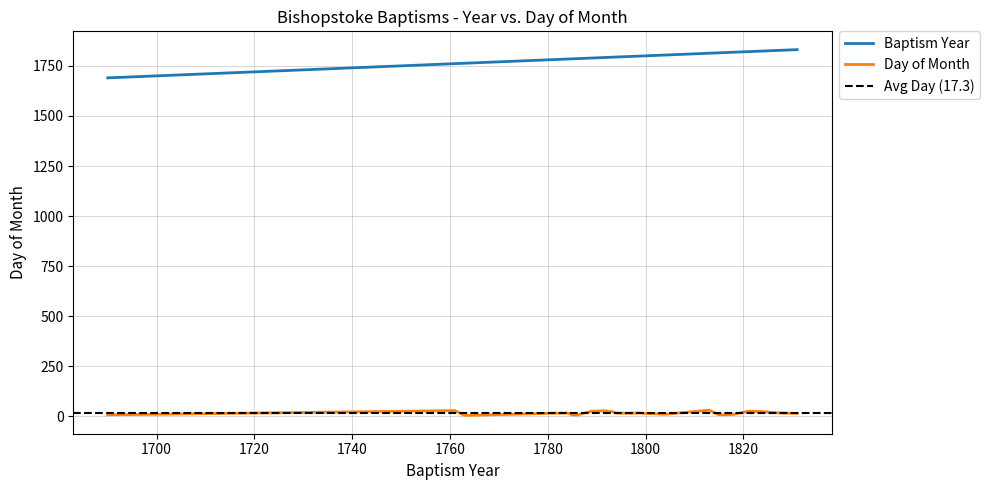

At 1785, list the series in order from smallest to largest.

Day of Month, Baptism Year